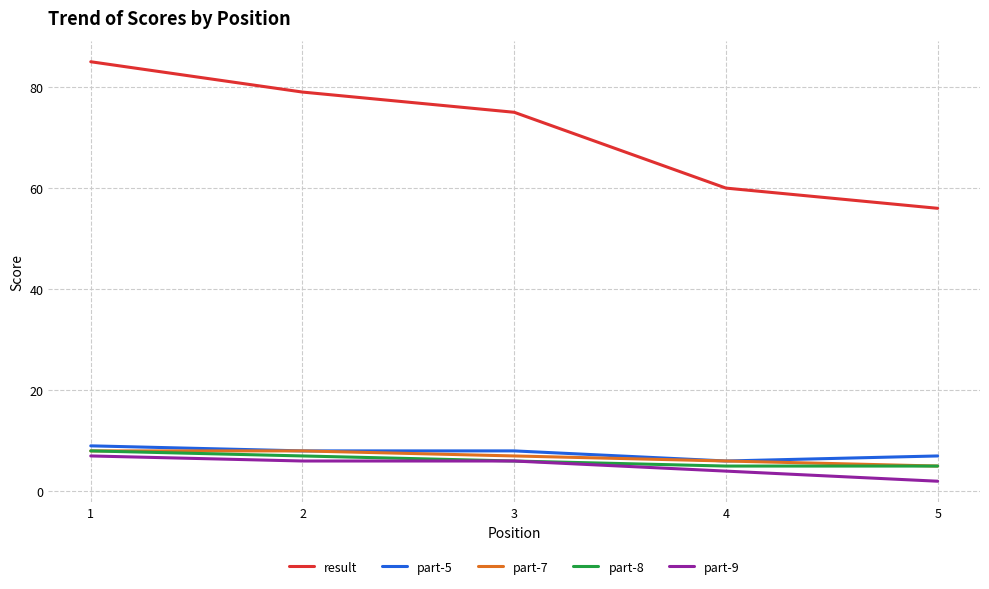

At how many categories does at least one series exceed 13?

5